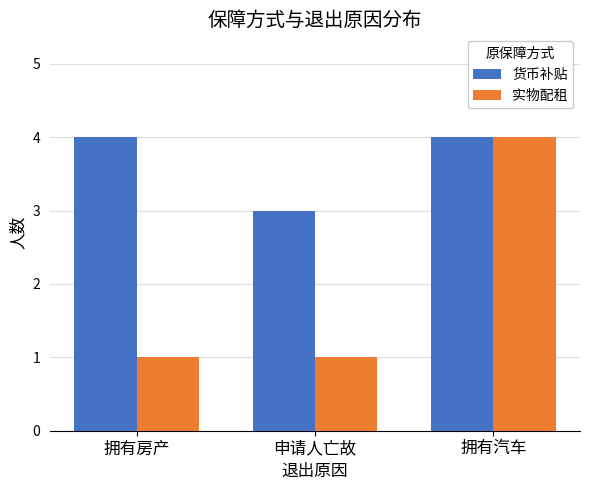

What is the approximate value of 货币补贴 at 拥有汽车?

4